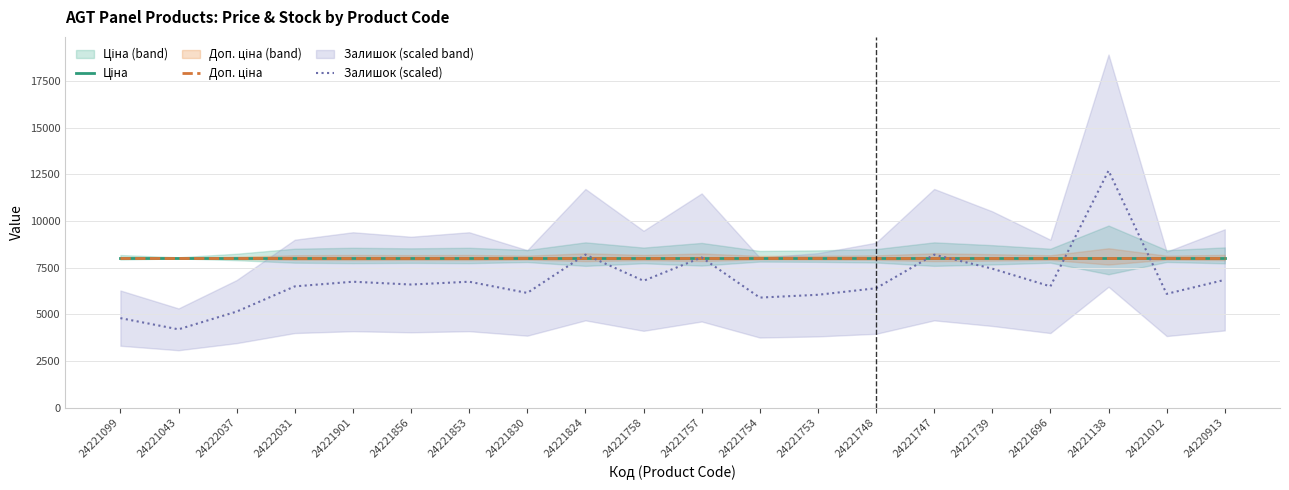

True or false: Залишок (scaled) and Ціна intersect in this chart.

True